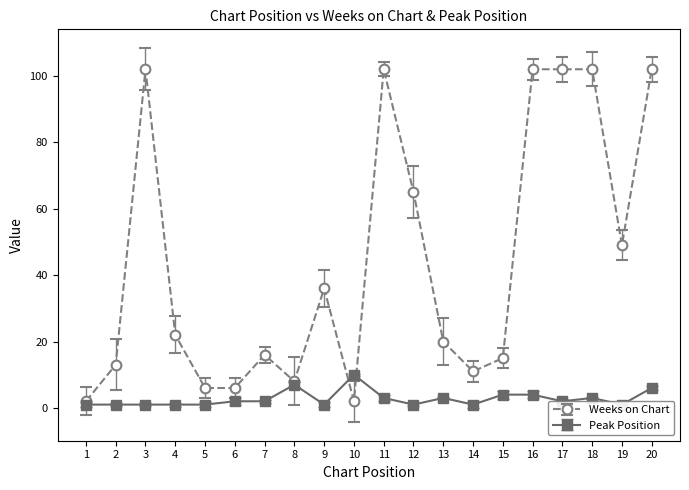

After their last crossing, which series has the higher values: Weeks on Chart or Peak Position?

Weeks on Chart